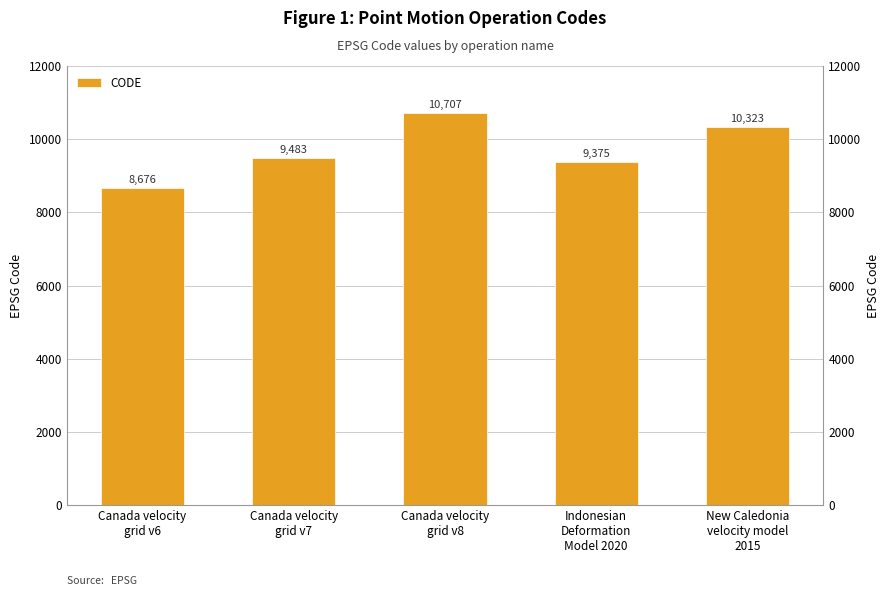

At which label does the data first exceed 9483?

Canada velocity
grid v8